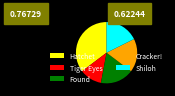

Is the sum of Hatchet and Tiger Eyes greater than half?

No